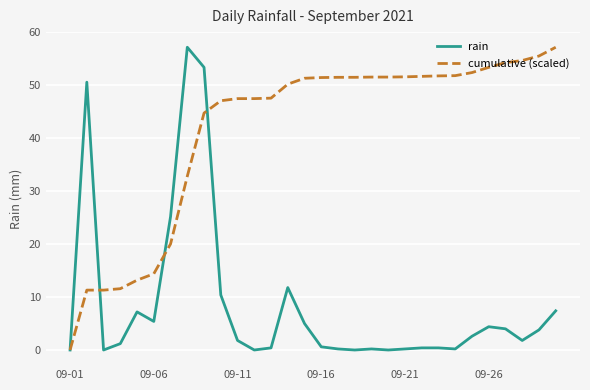

Rank the series by their average value, from highest to lowest.

cumulative (scaled), rain